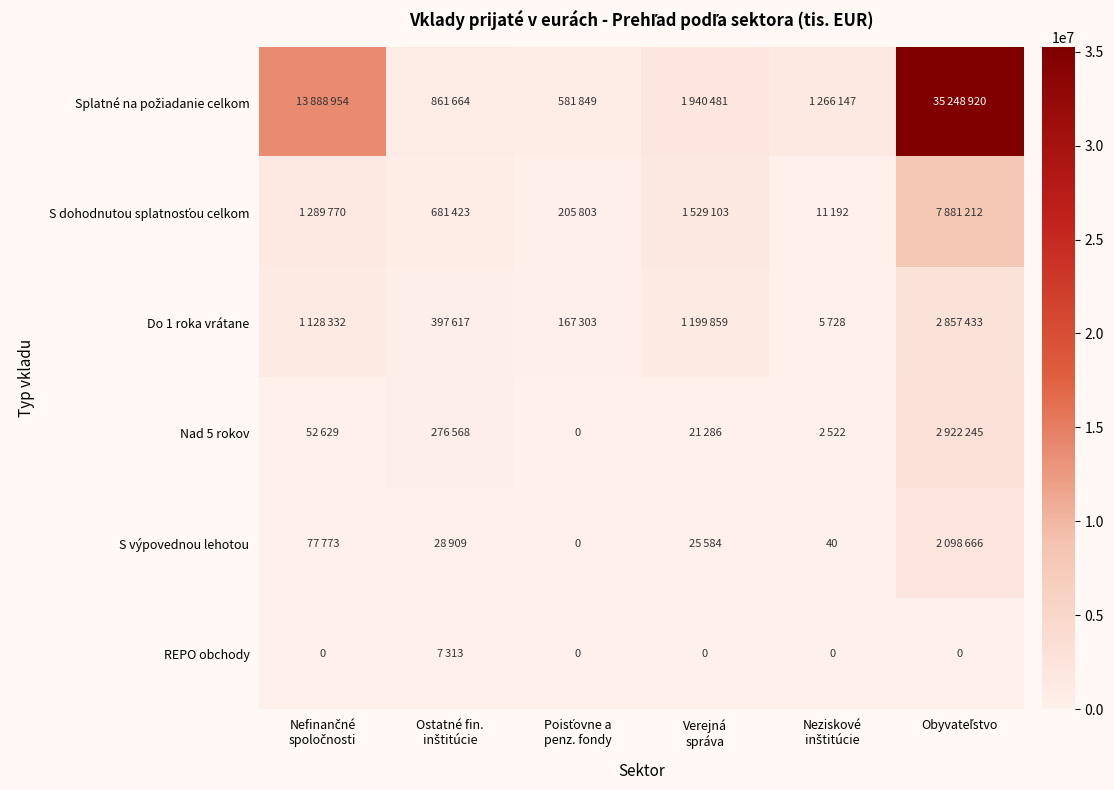

Where is S dohodnutou splatnosťou celkom nearest to the value 3946202?

Verejná správa